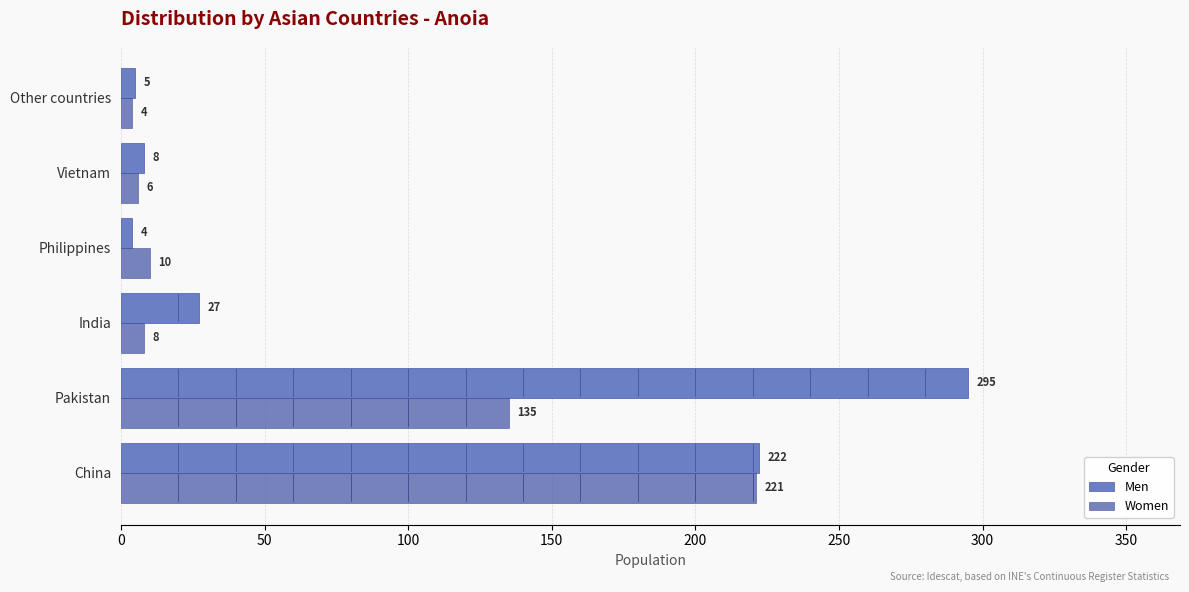

Which series has the largest total across all categories?

Men